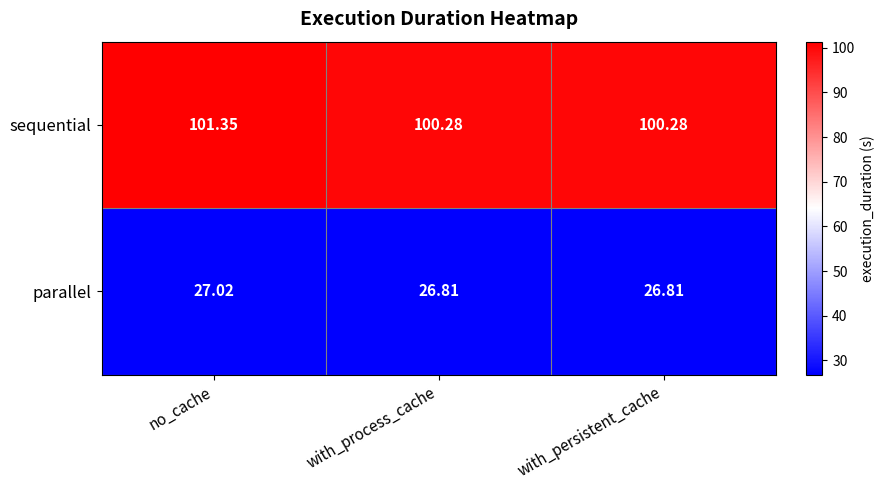

What is the total value across all series at no_cache?

128.4